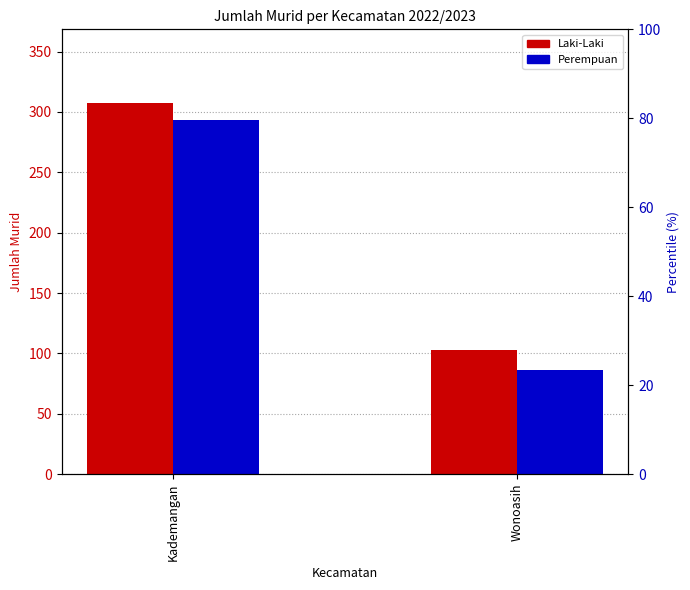

The Perempuan series shows 293 at Kademangan. True or false?

True